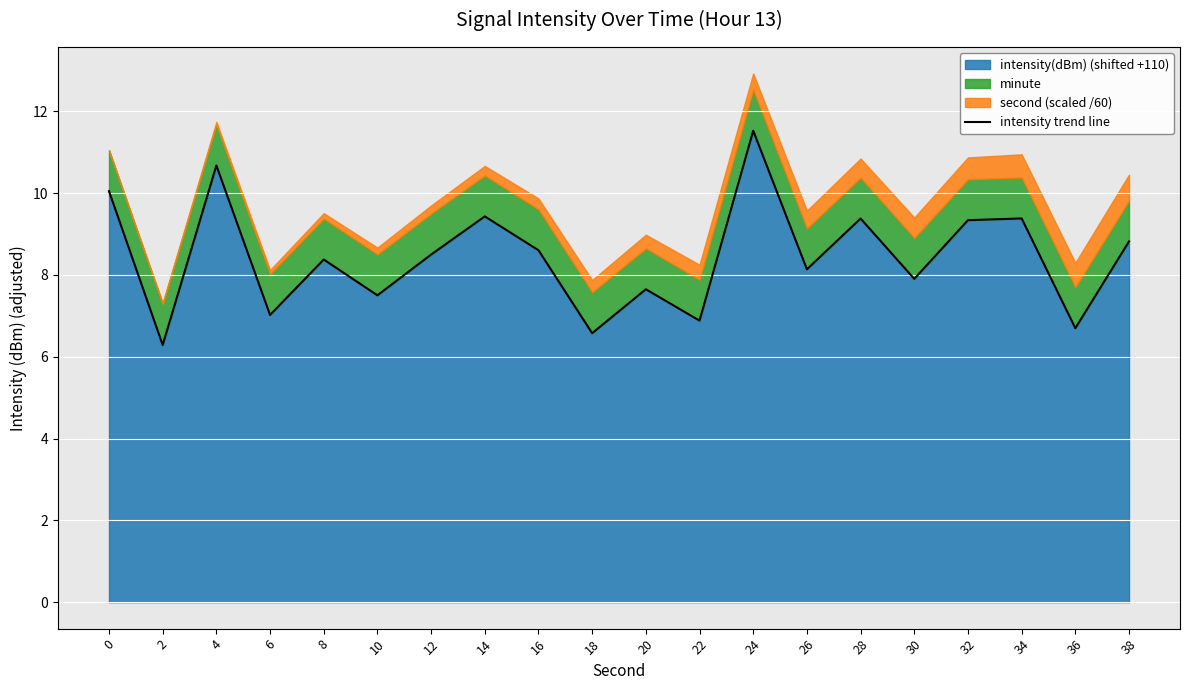

The value at 14 is 9.4. True or false?

True